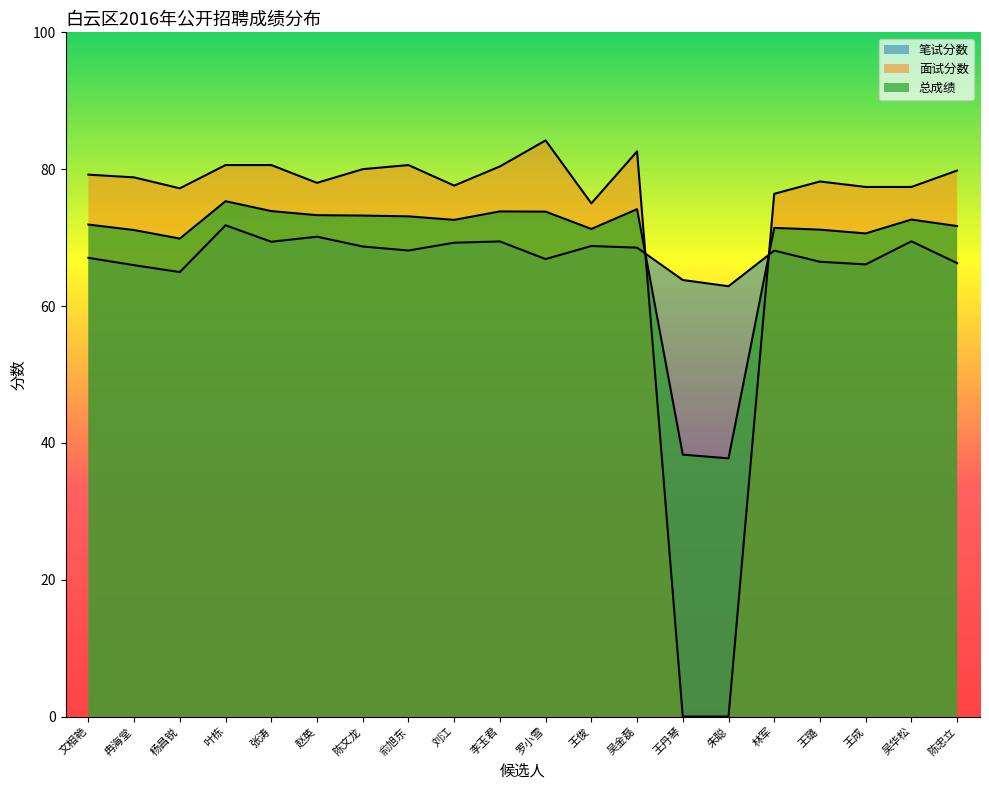

What is the difference between the highest and lowest values at 杨昌锐?

12.2